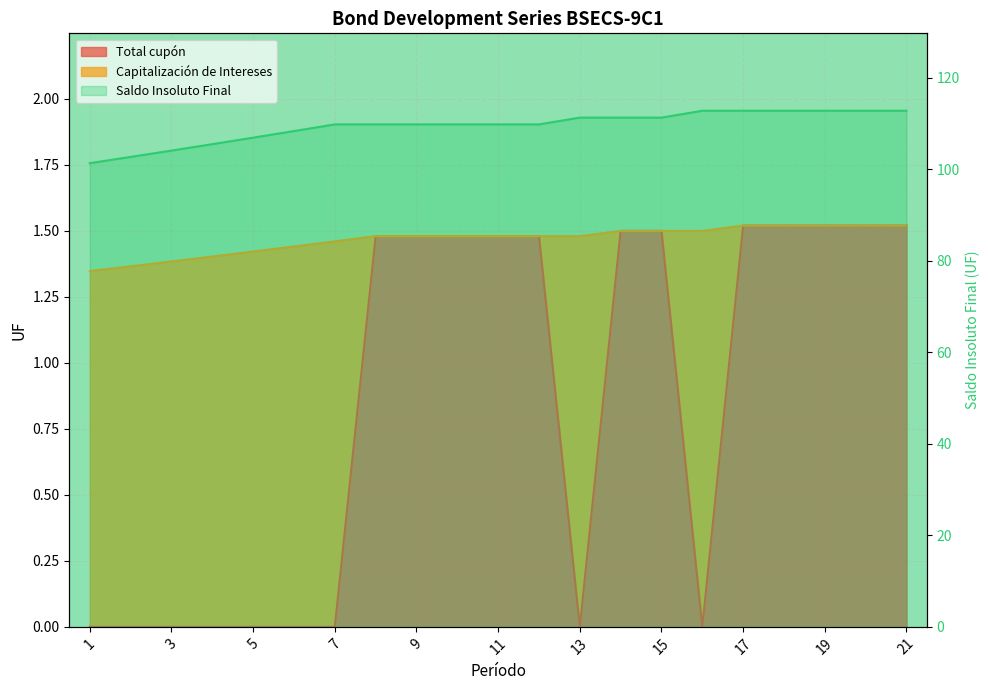

True or false: Total cupón and Saldo Insoluto Final cross at least once.

False